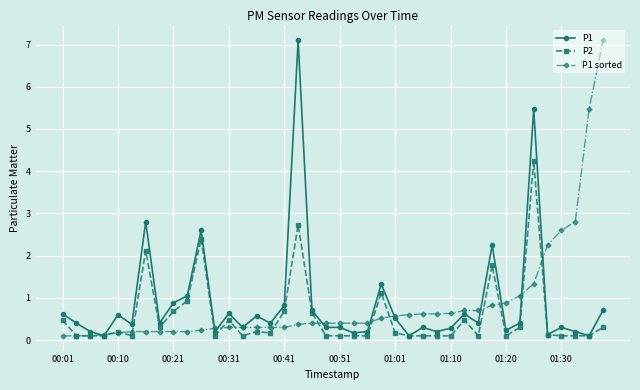

True or false: P2 has more than 0 points higher than both neighbors.

True